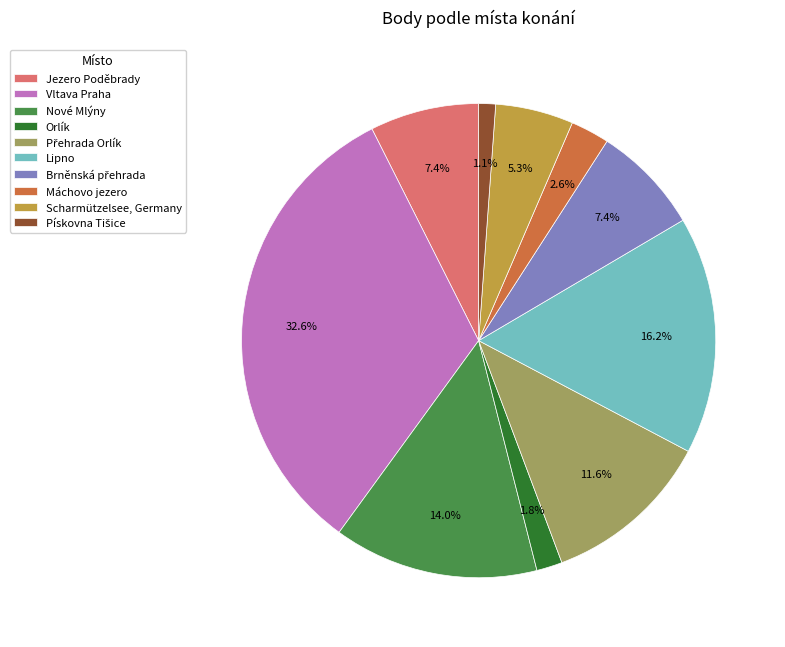

Does Orlík represent more than half of the total?

No